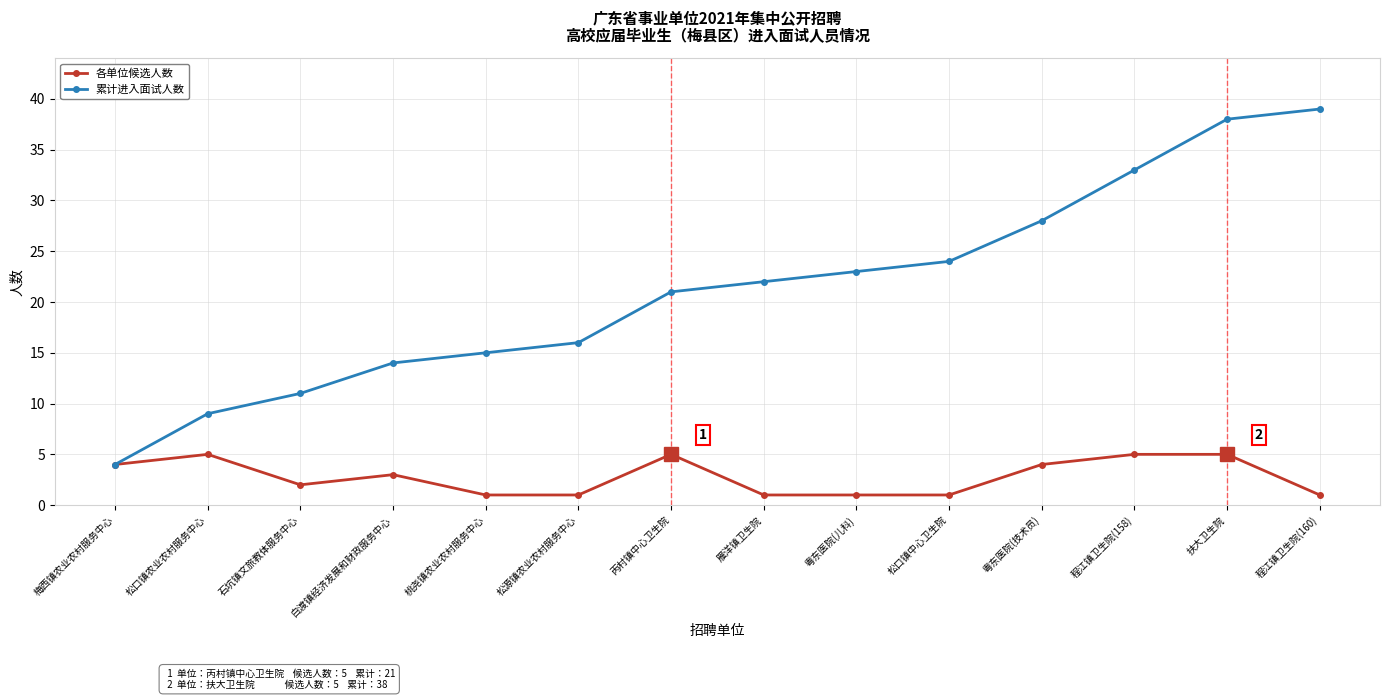

What is the spread (max minus min) of values at 松口镇农业农村服务中心?

4